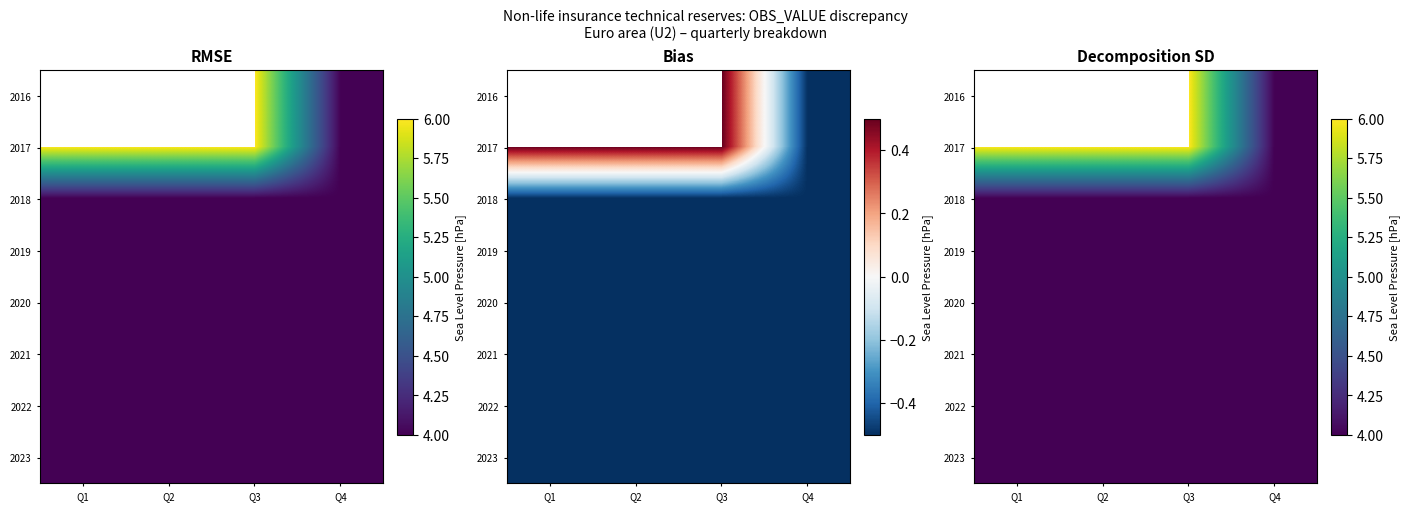

Is the value of 2020 at Q2 greater than the value of 2022 at Q1?

No